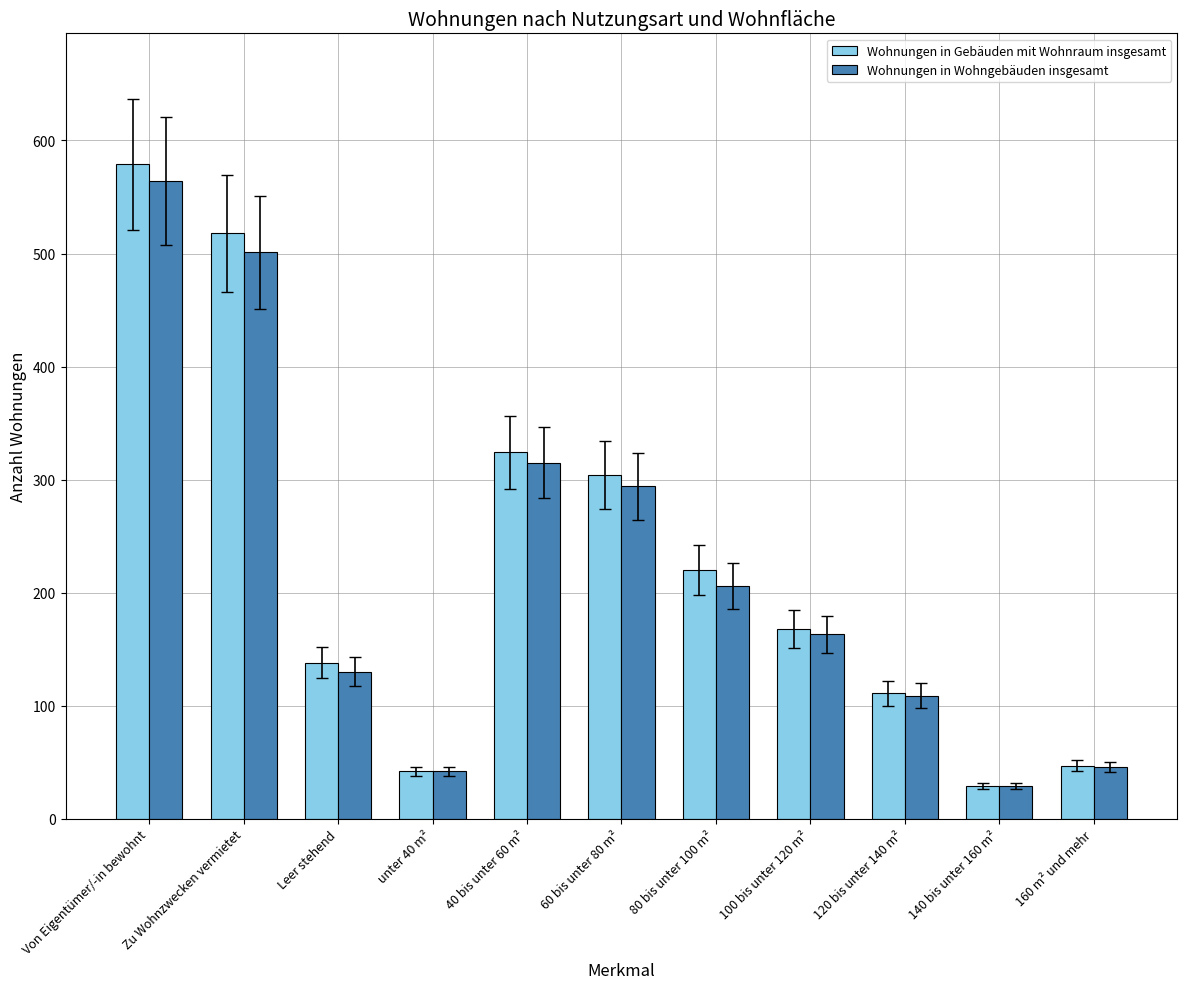

At how many categories does at least one series exceed 524?

1